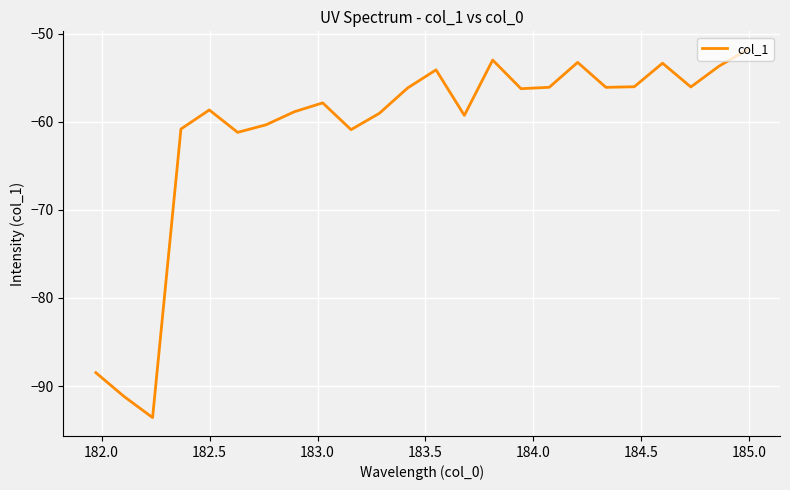

What is the difference between the maximum and minimum values?

41.8